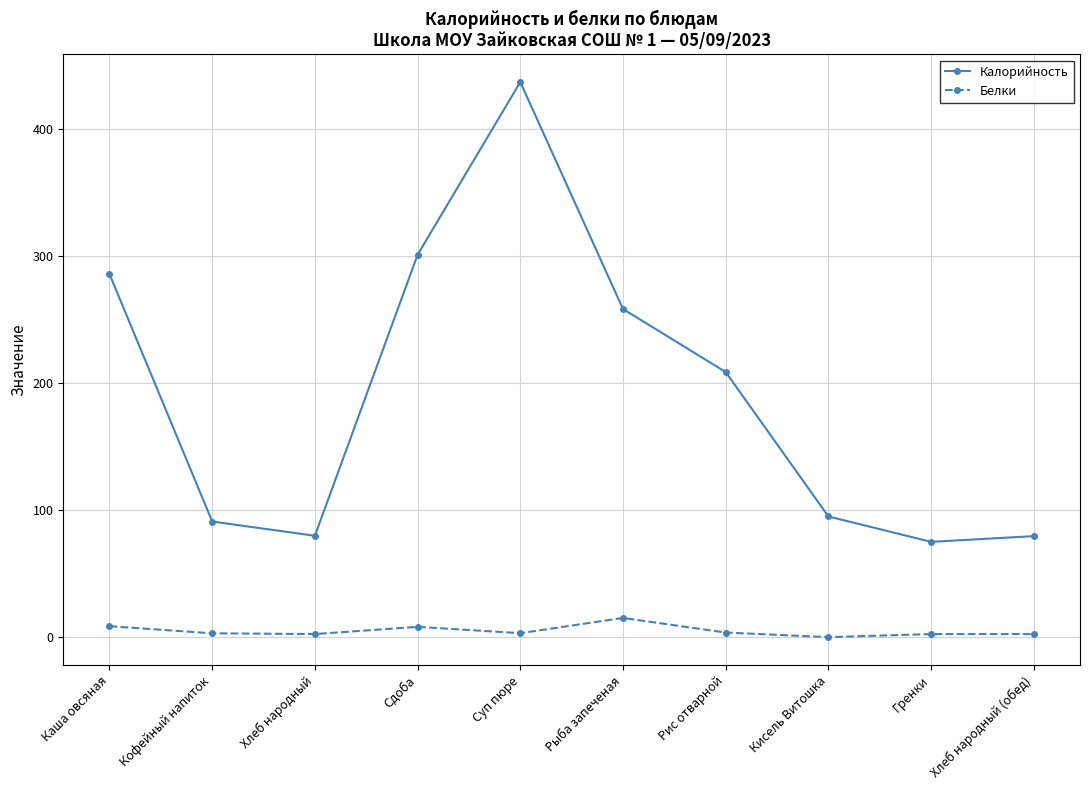

Which series has the largest total across all categories?

Калорийность